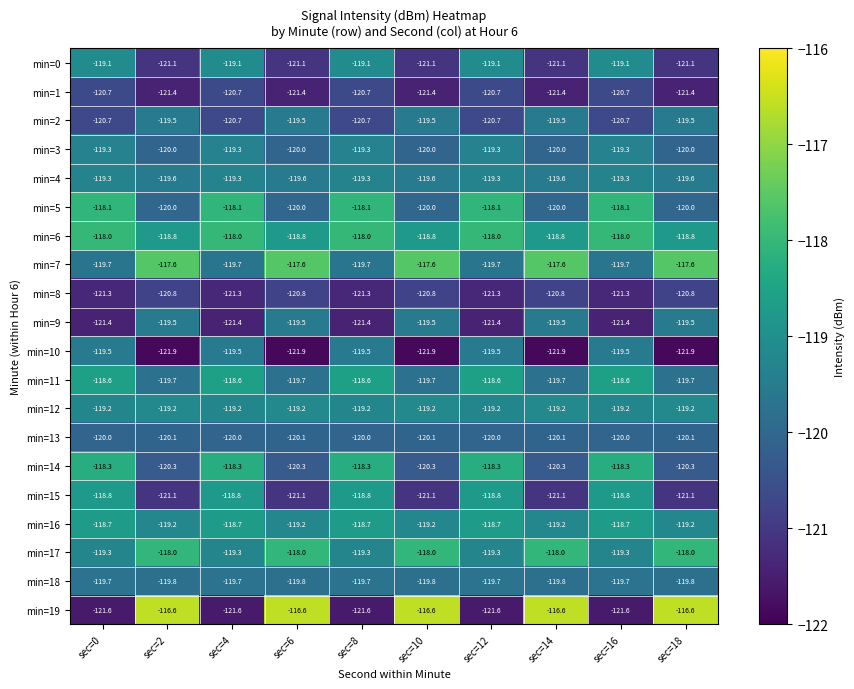

Is it true that min=1 equals -120.7 at sec=4?

True